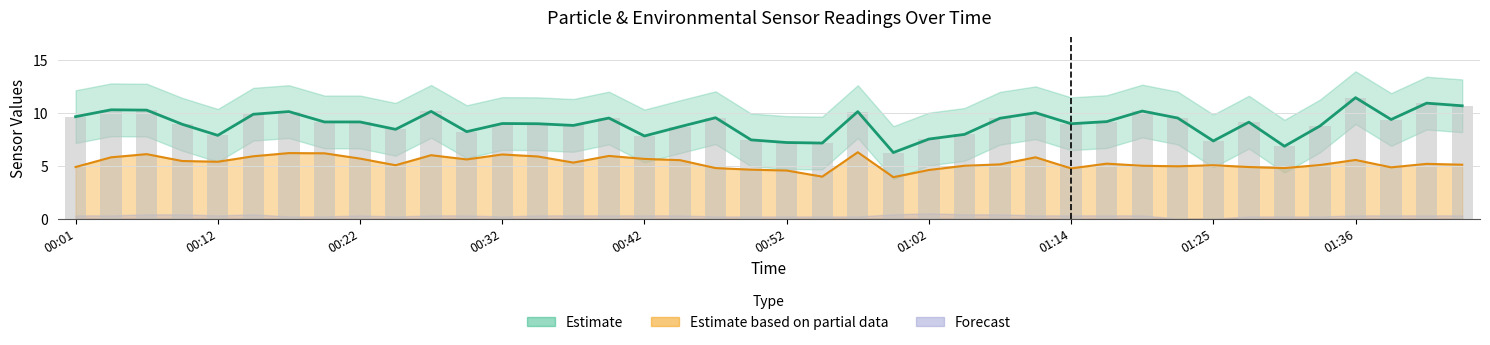

How many groups of bars are there?

40